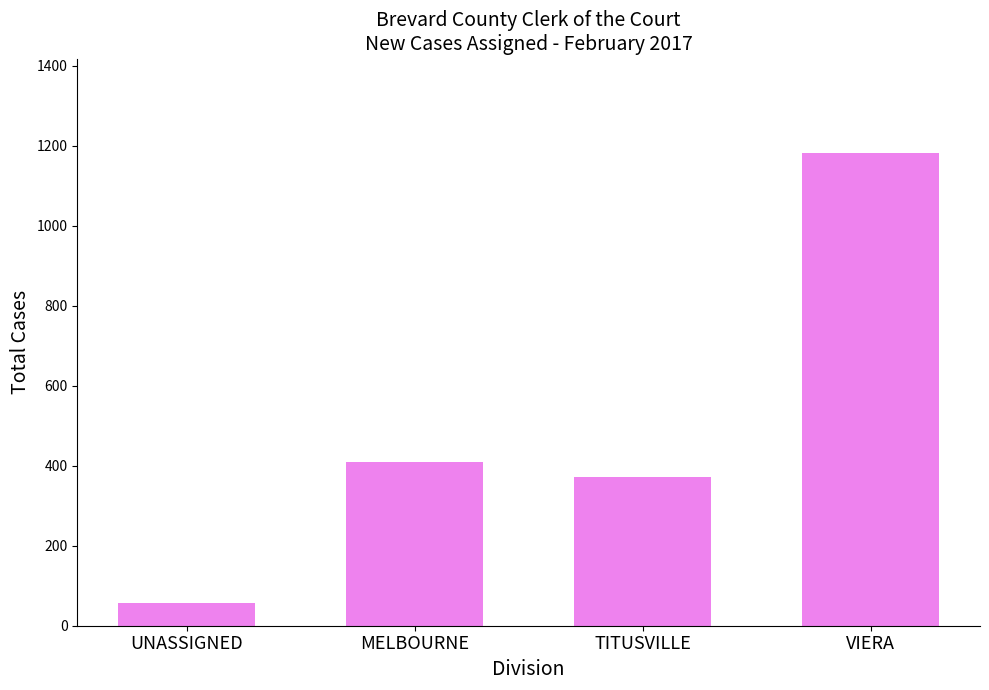

Count the number of categories in the chart.

4